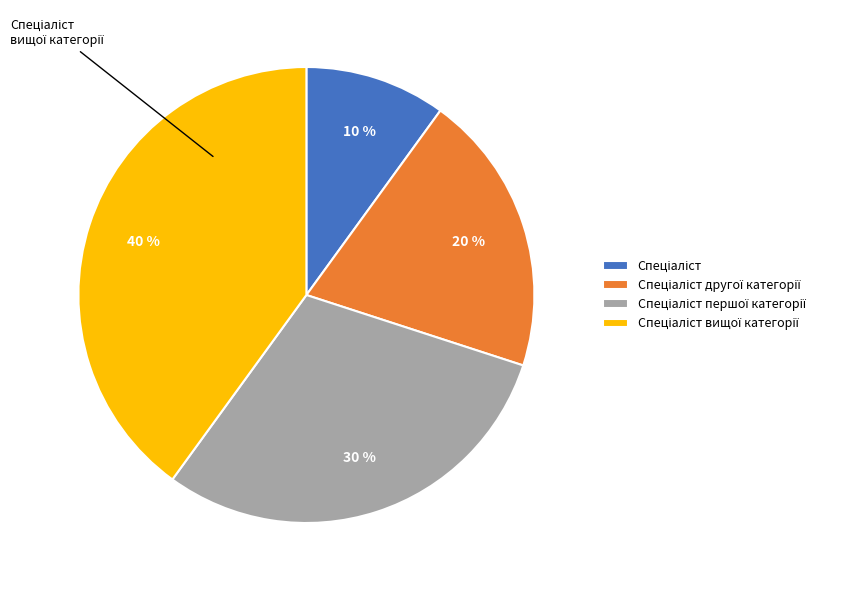

To the nearest percent, what is the average slice percentage?

25%